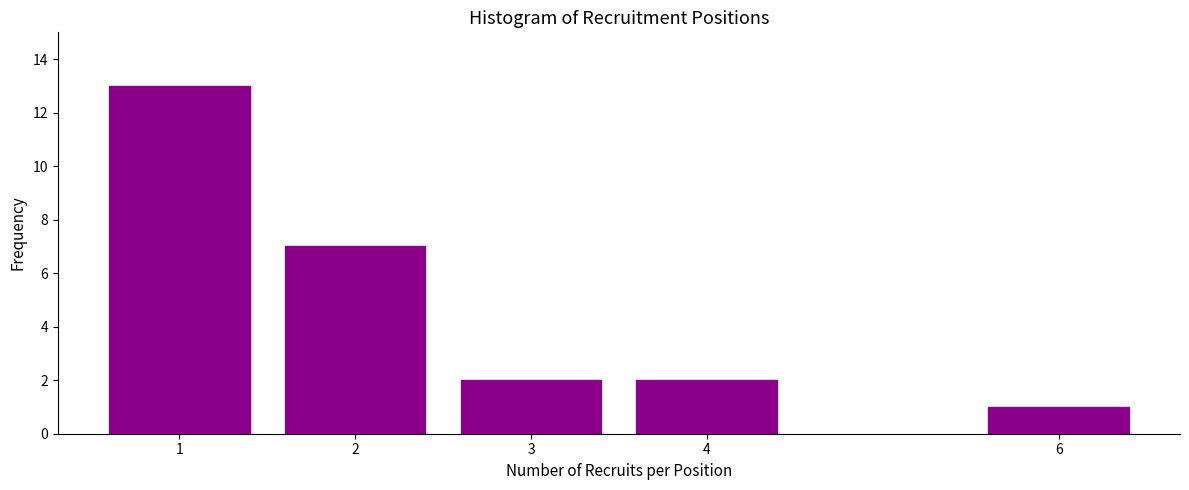

Reading left to right, extract all data points from this chart.

1=13	2=7	3=2	4=2	6=1